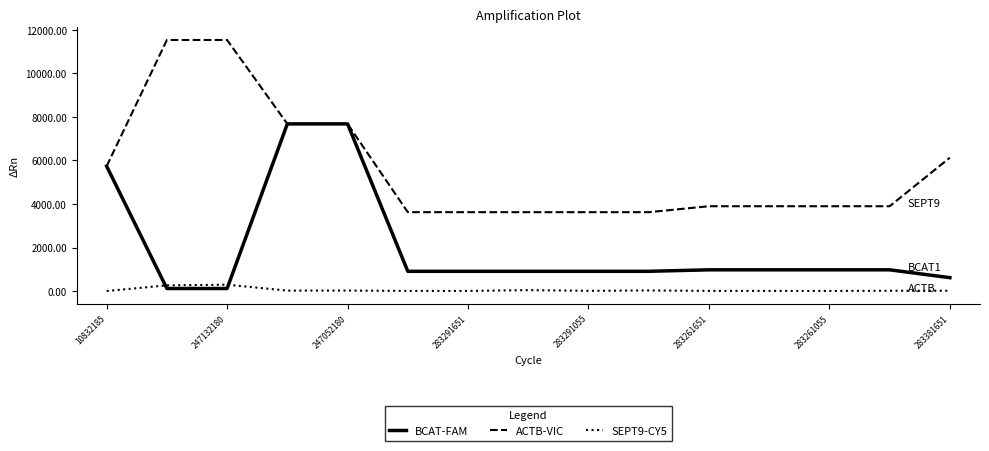

Which series ends up on top after the final intersection of SEPT9-CY5 and BCAT-FAM?

BCAT-FAM